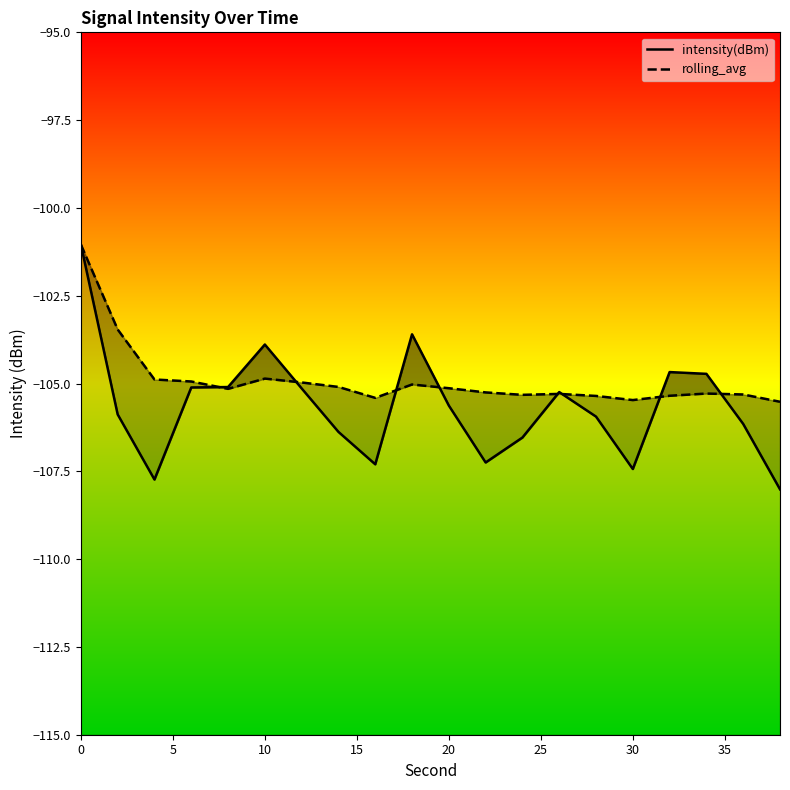

What is the difference between the maximum and minimum values in the rolling_avg series?

4.5